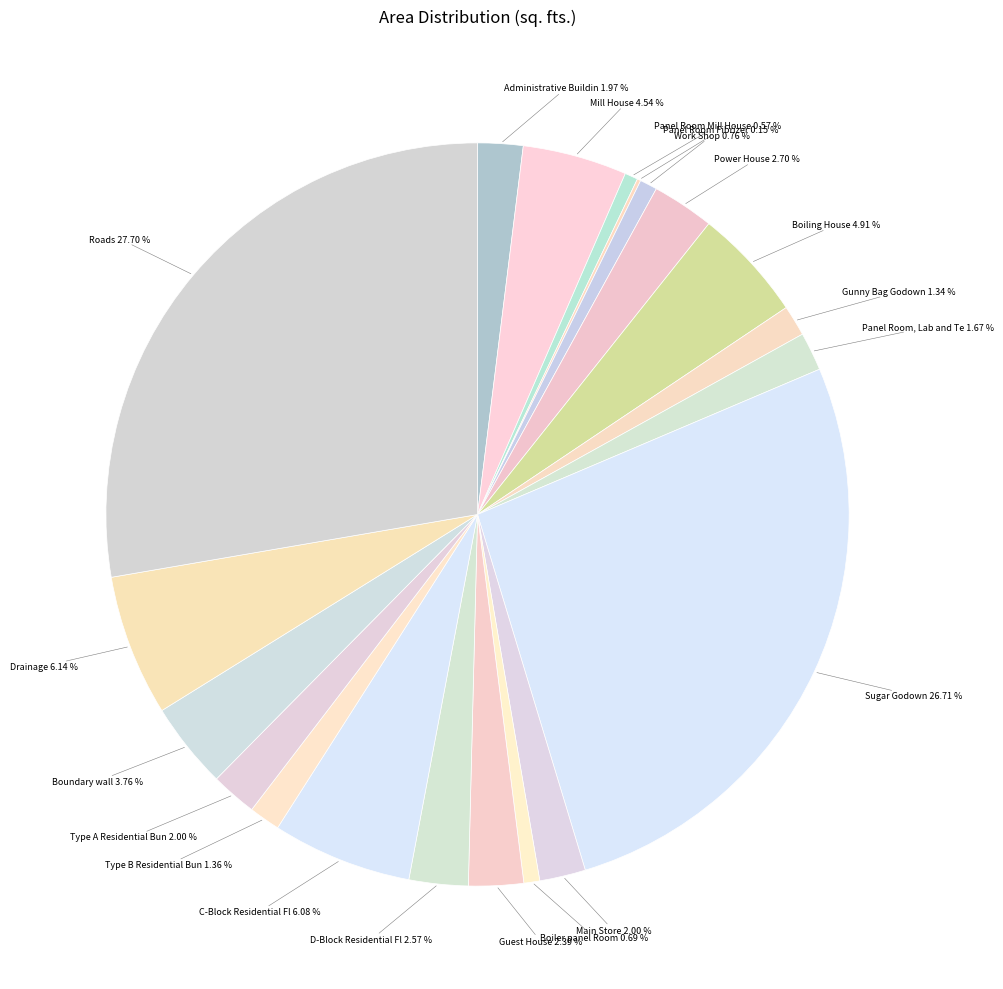

To the nearest percent, what is the average slice percentage?

5%